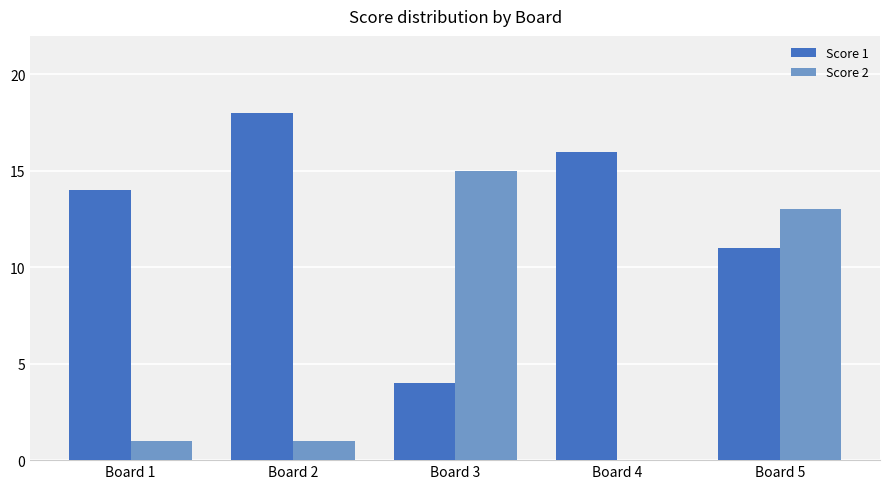

What are all the series names shown in the legend?

Score 1, Score 2